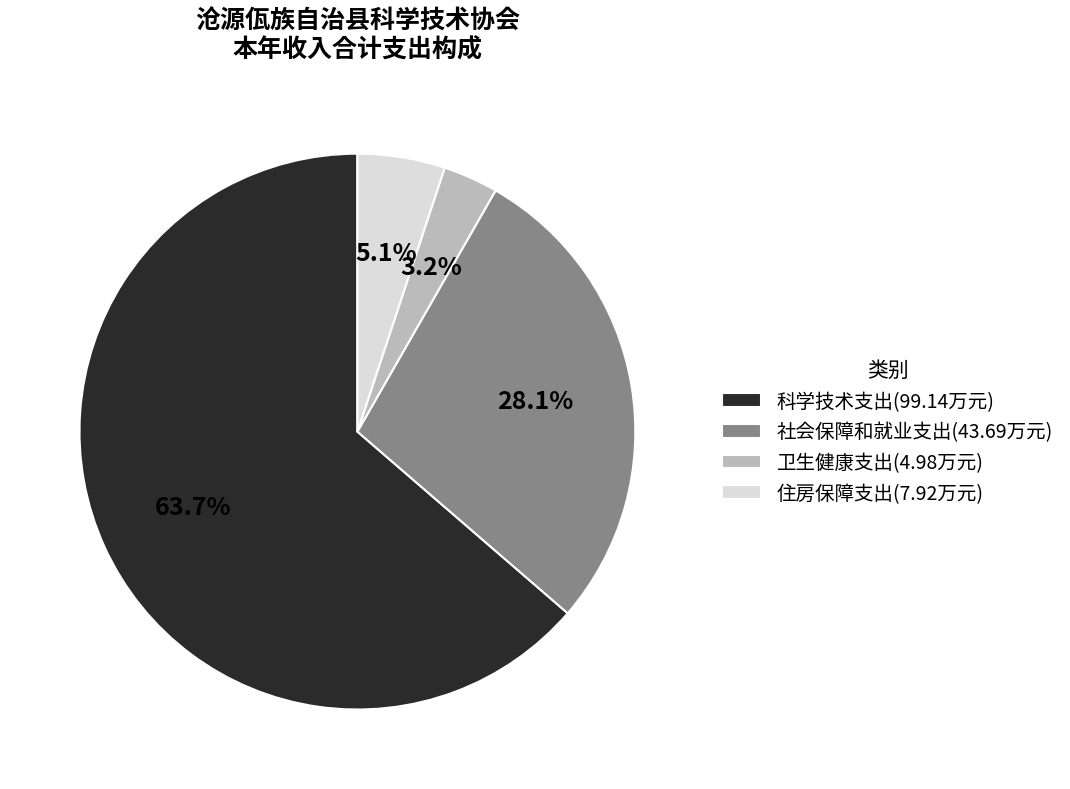

The 科学技术支出 slice represents 69% of the pie. True or false?

False